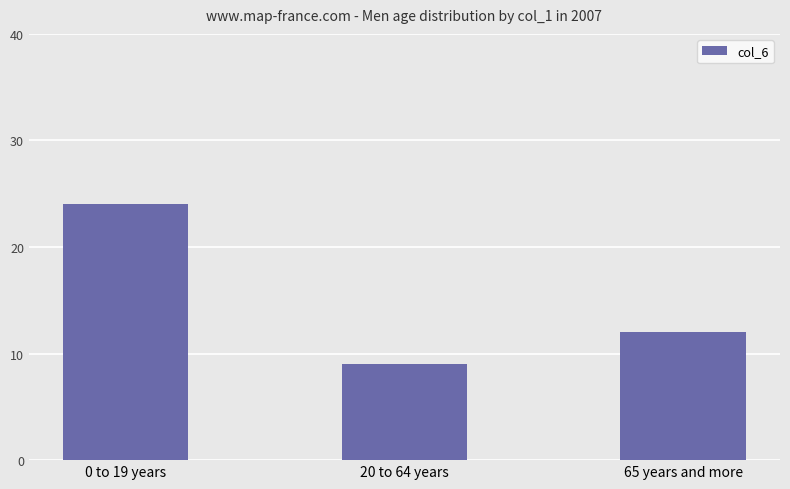

Reading right to left, transcribe all the data shown in this chart.

12	9	24